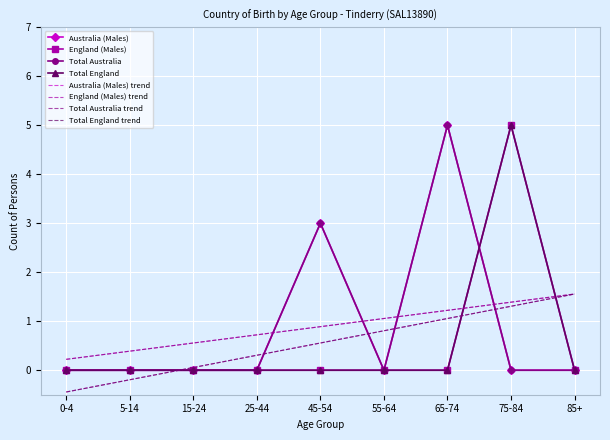

Where is the first local maximum for Total Australia?

45-54